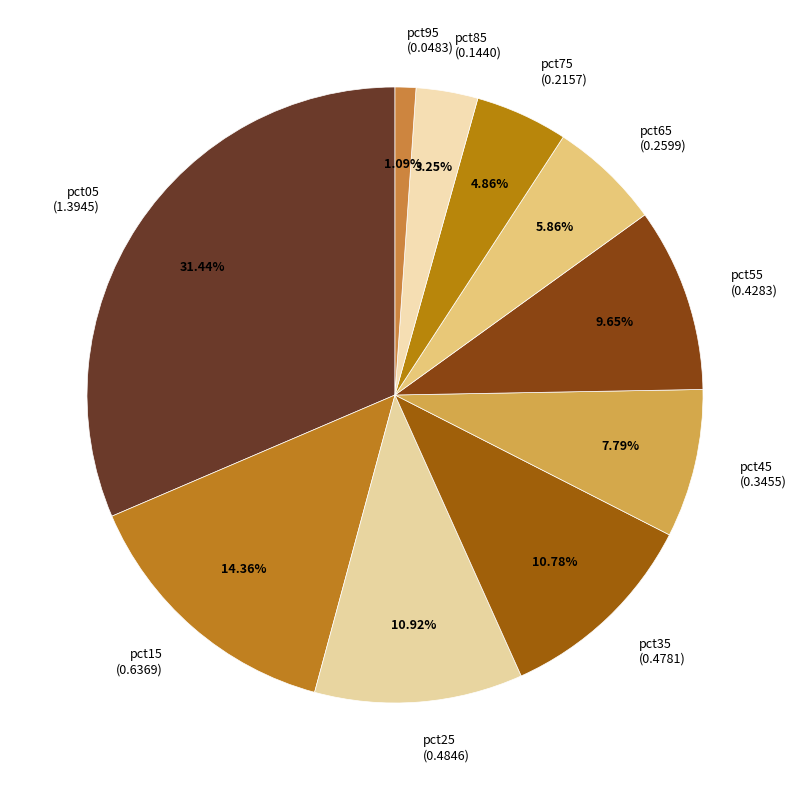

Is there any slice that represents more than half of the pie?

No